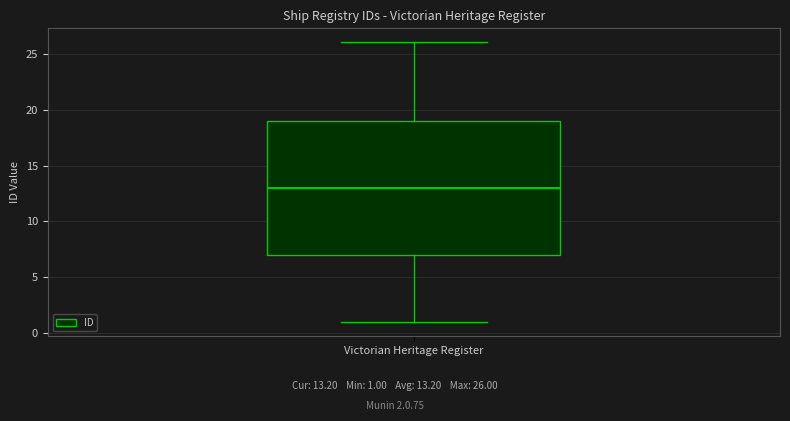

Read this box plot against the y-axis: the position of the median line, the range covered by the box, and the ends of both whiskers. The values are not printed on the chart, so give them approximately, as read against the axis.

median 13, box 7 to 19, whiskers 1 to 26